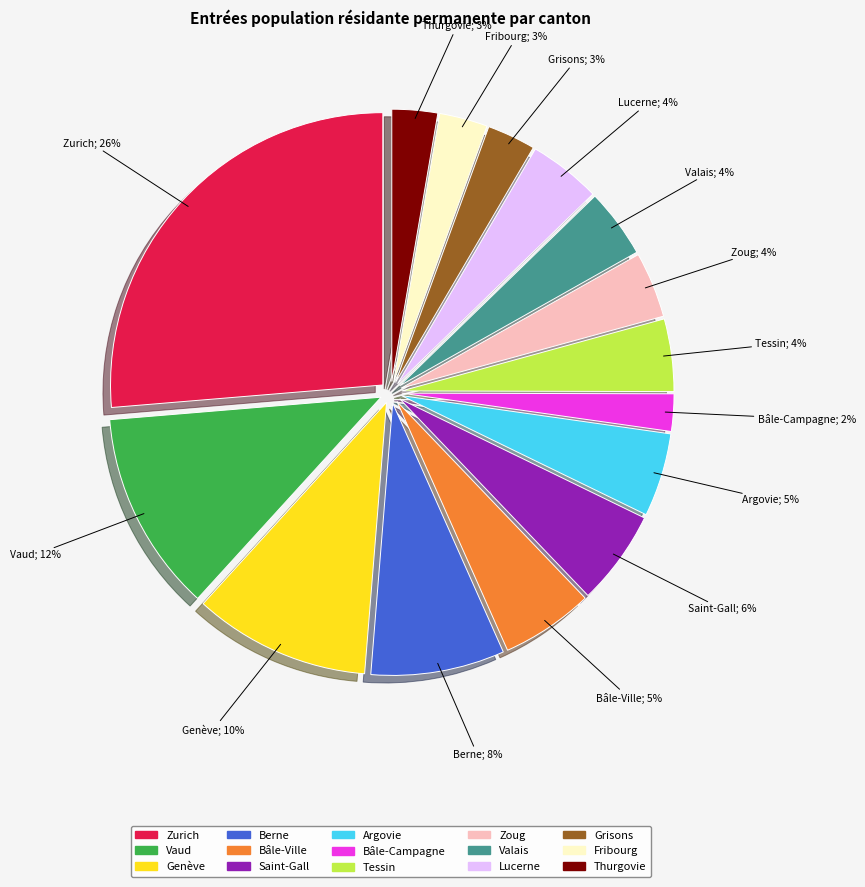

What is the largest slice in the pie chart?

Zurich